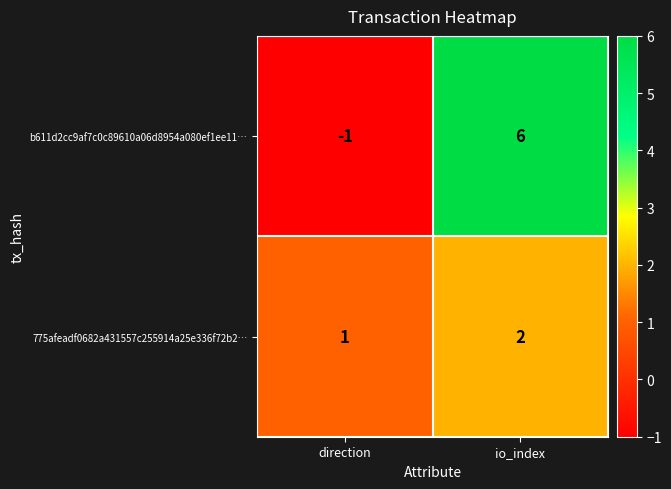

The b611d2cc9af7c0c89610a06d8954a080ef1ee11… series shows -1 at direction. True or false?

True